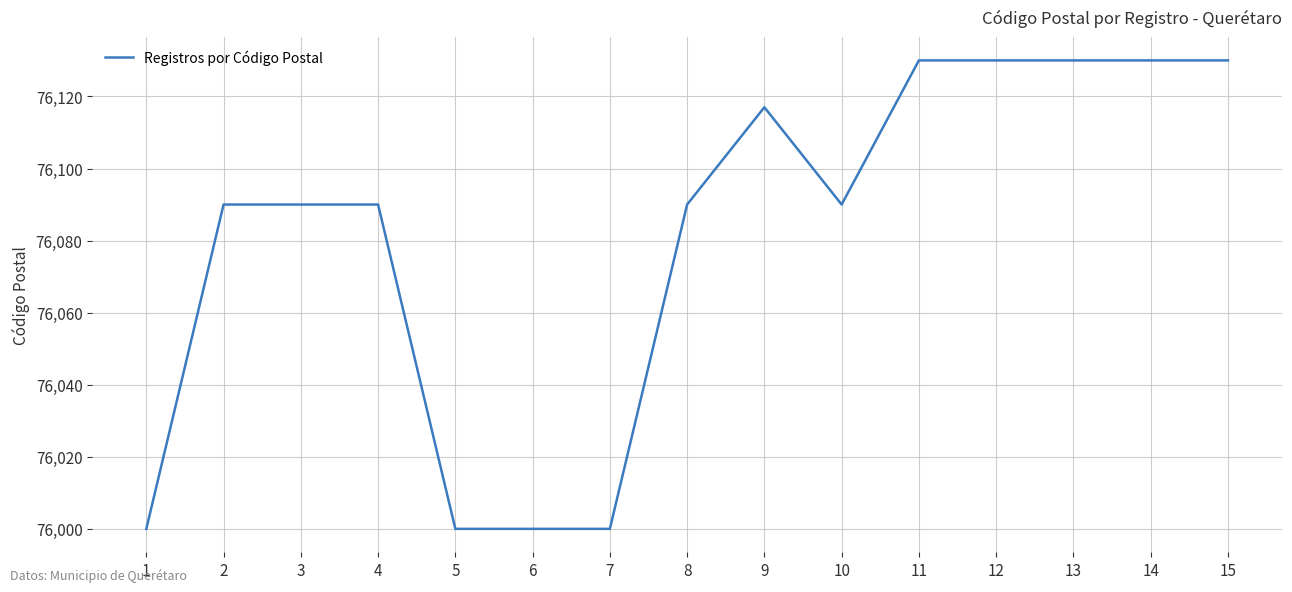

Reading right to left, extract all data points from this chart.

15=76130	14=76130	13=76130	12=76130	11=76130	10=76090	9=76117	8=76090	7=76000	6=76000	5=76000	4=76090	3=76090	2=76090	1=76000